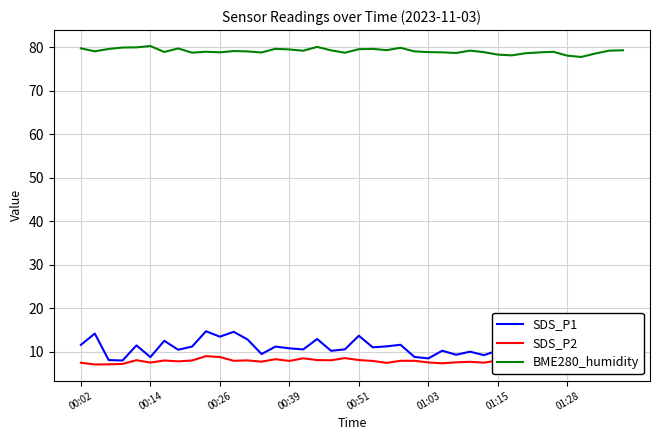

What is the difference between the second highest and second lowest values in the BME280_humidity series?

2.0